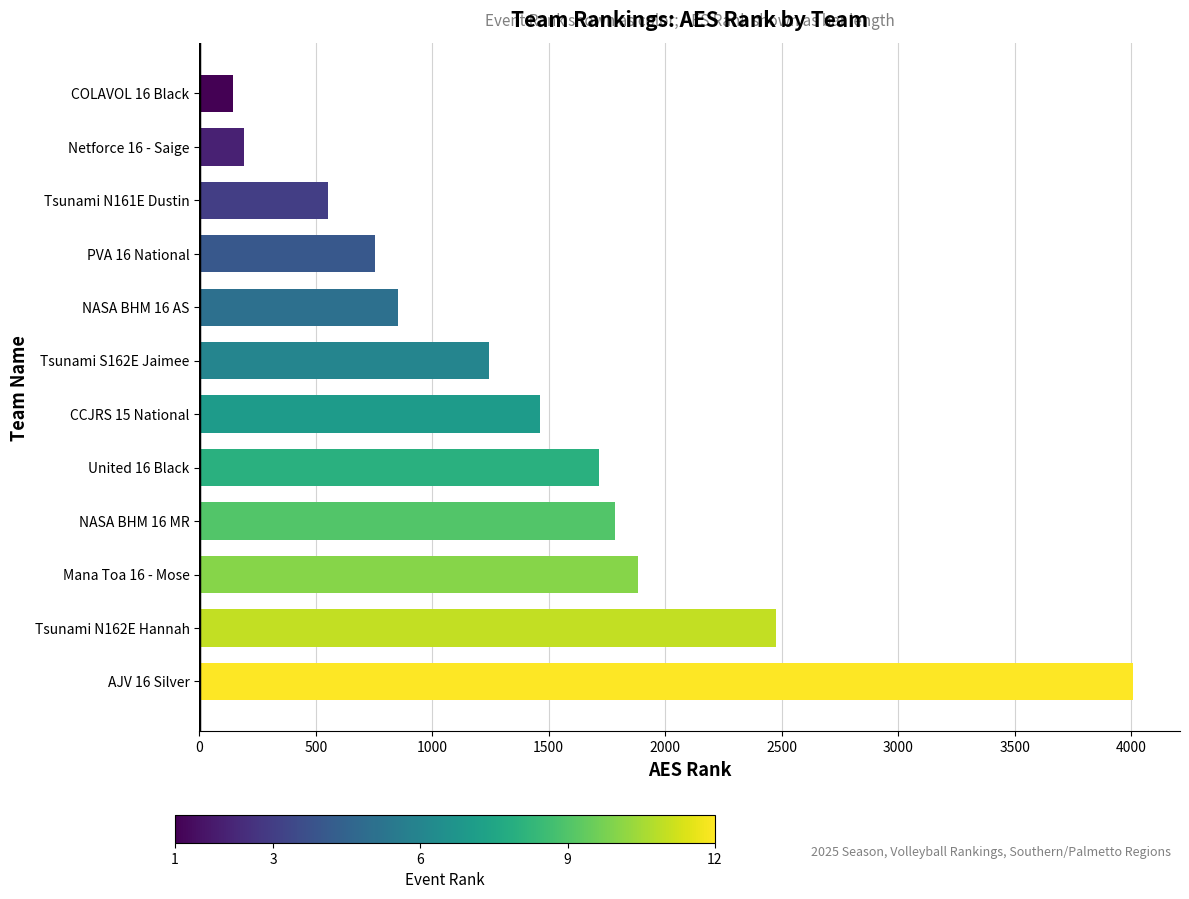

At which label is the value closest to 2076?

Mana Toa 16 - Mose